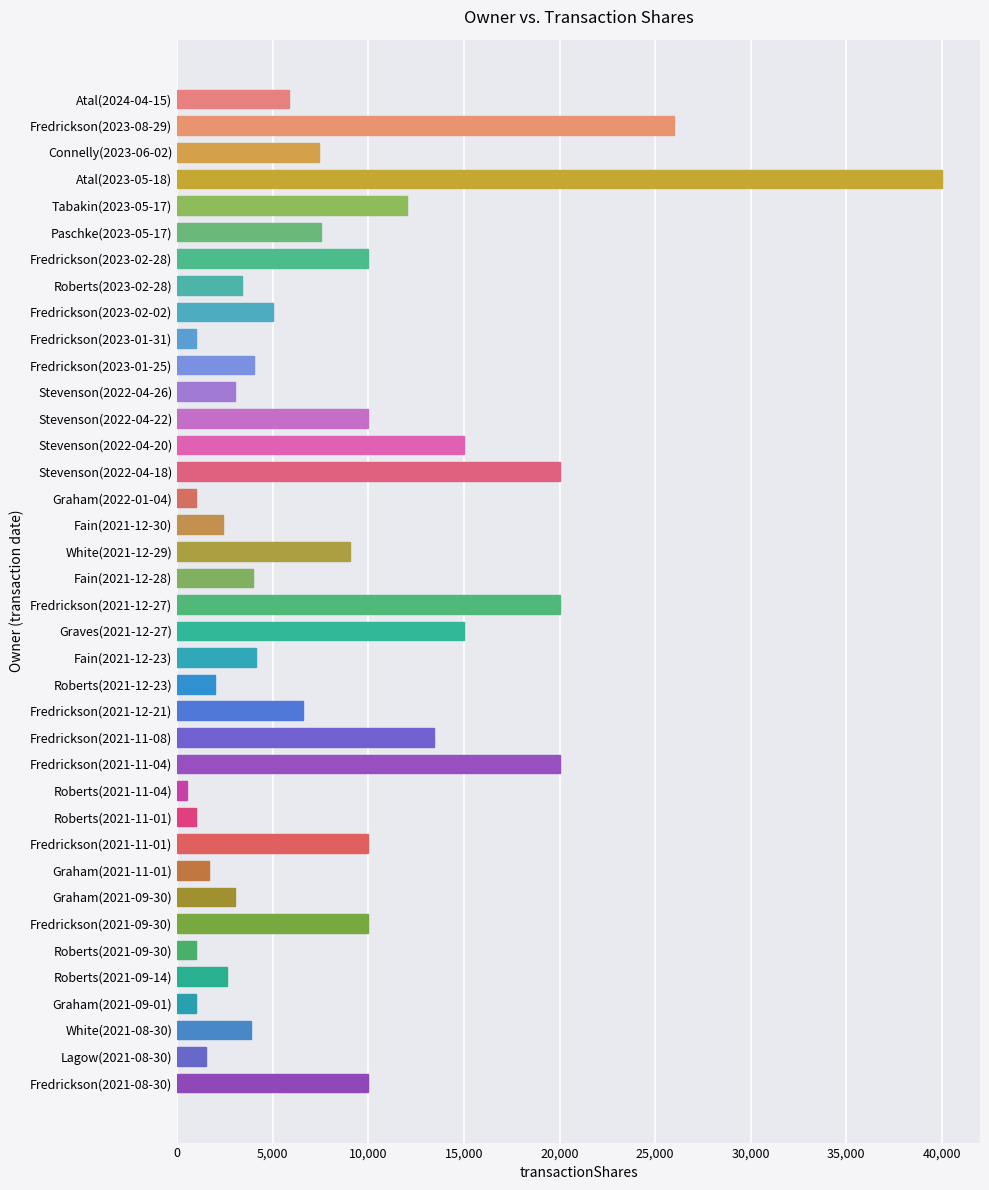

How many data points does each series have?

38